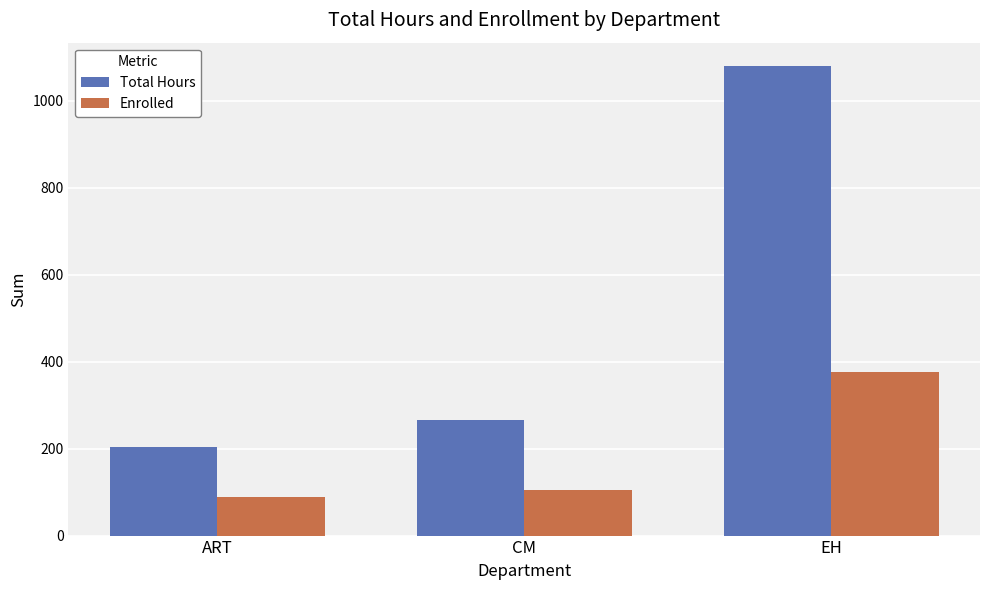

At which category is the sum across all series the highest?

EH